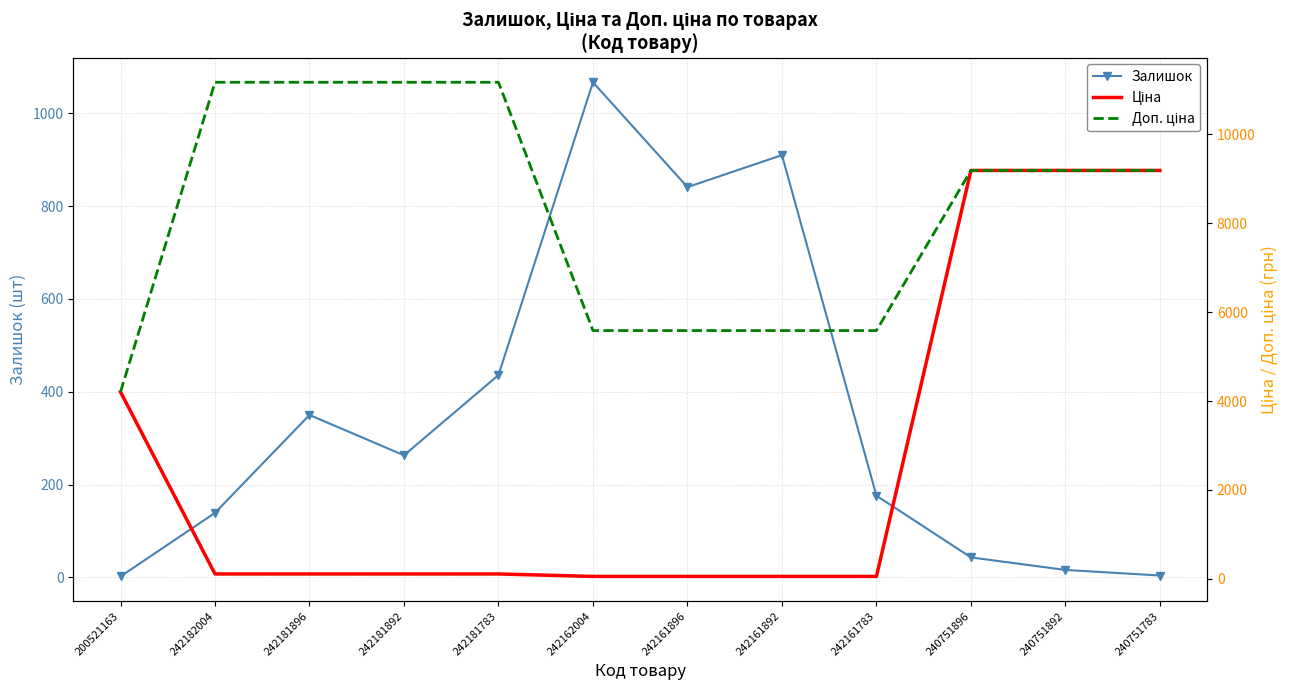

Rank the series by their average value, from lowest to highest.

Залишок, Ціна, Доп. ціна